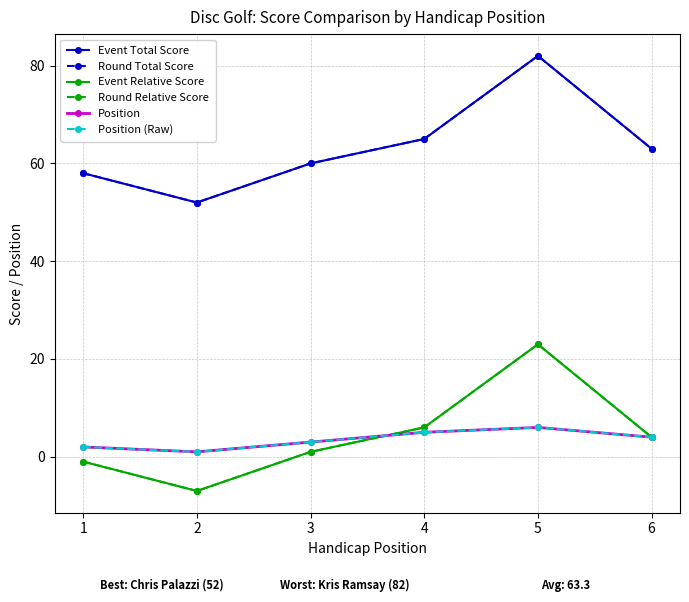

Does the chart have visible grid lines?

Yes